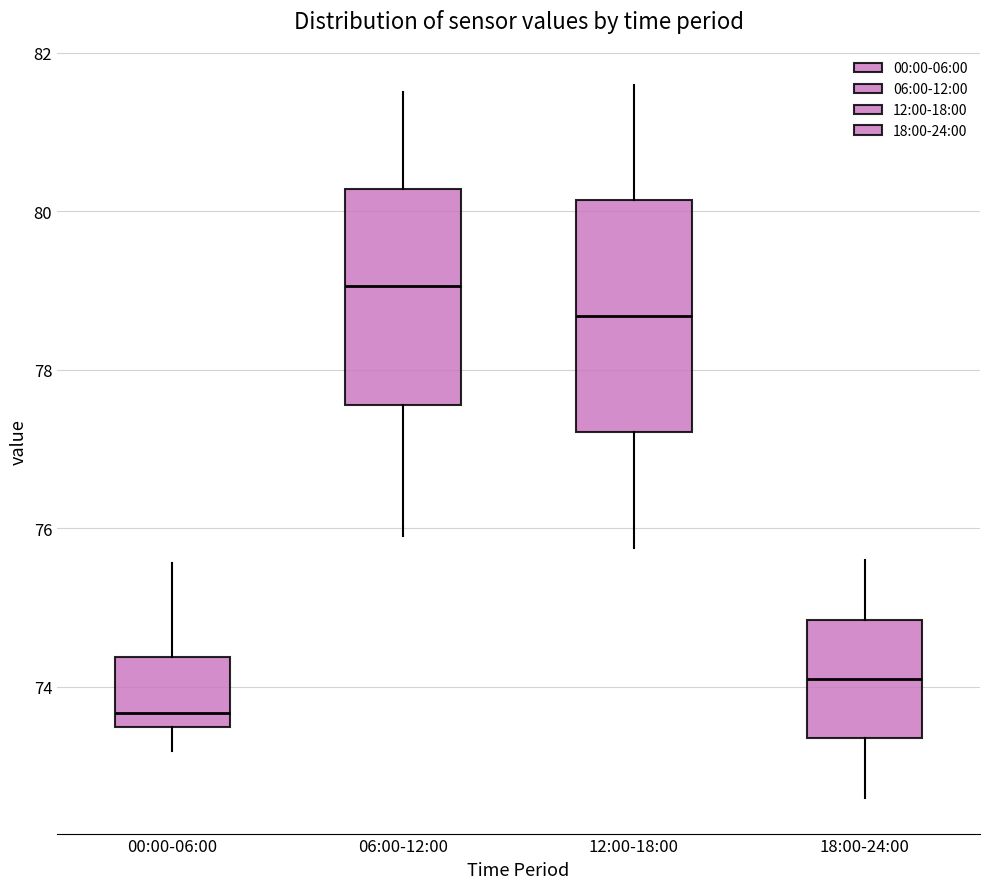

Where does the lower whisker of the box for 00:00-06:00 end on the y-axis? The values are not printed on the chart, so give them approximately, as read against the axis.

73.2